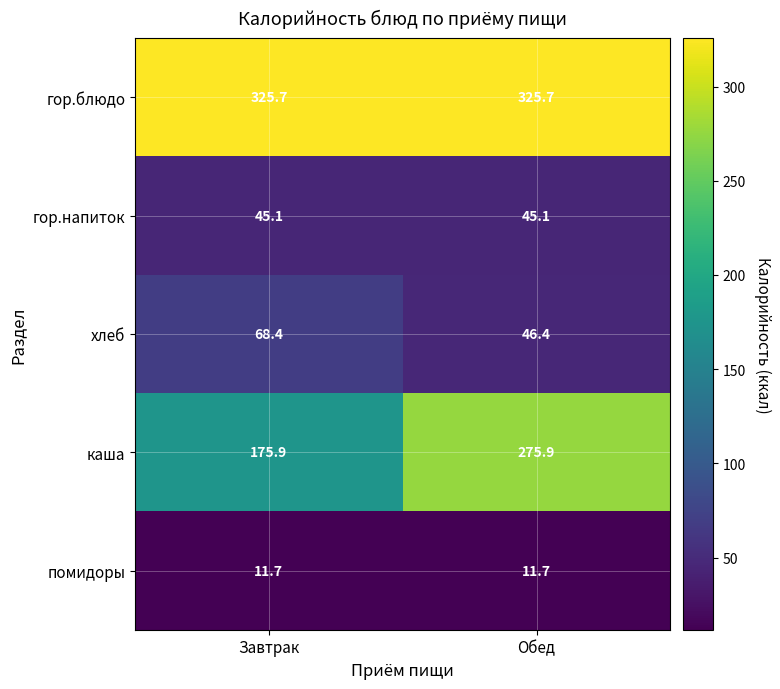

Between Завтрак and Обед, which series saw the biggest shift?

каша